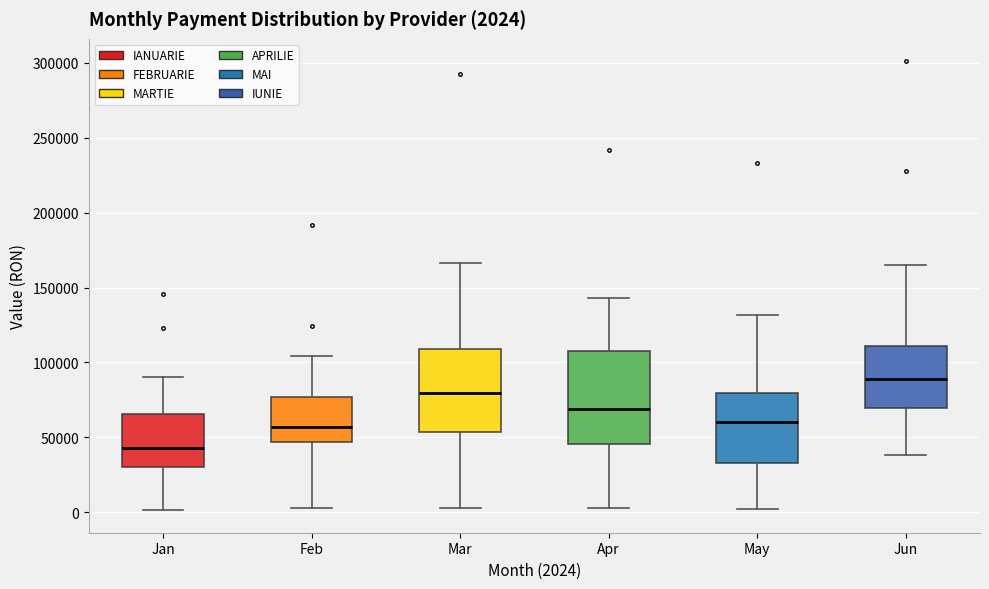

Comparing the boxes themselves (not the whiskers), which one is the tallest?

Apr